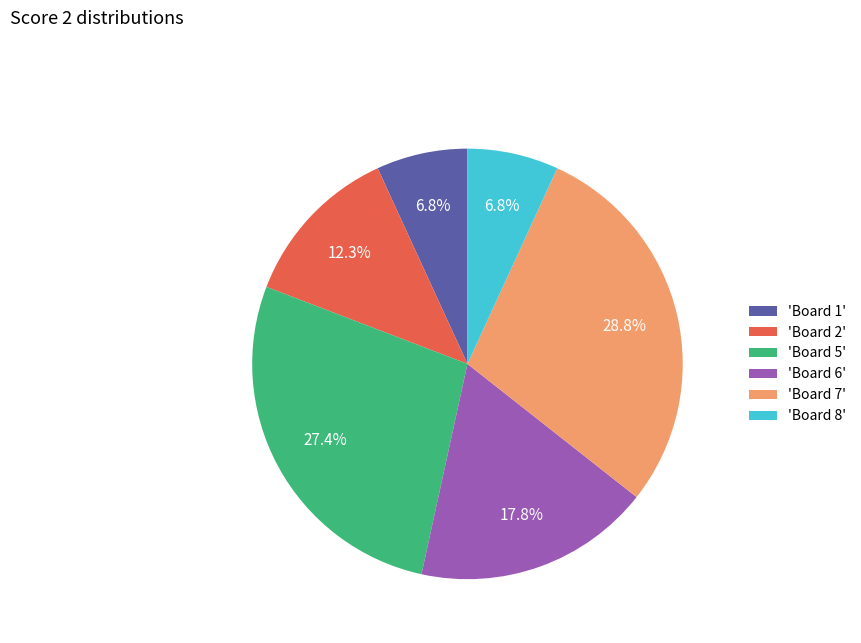

Does 'Board 8' represent more than half of the total?

No